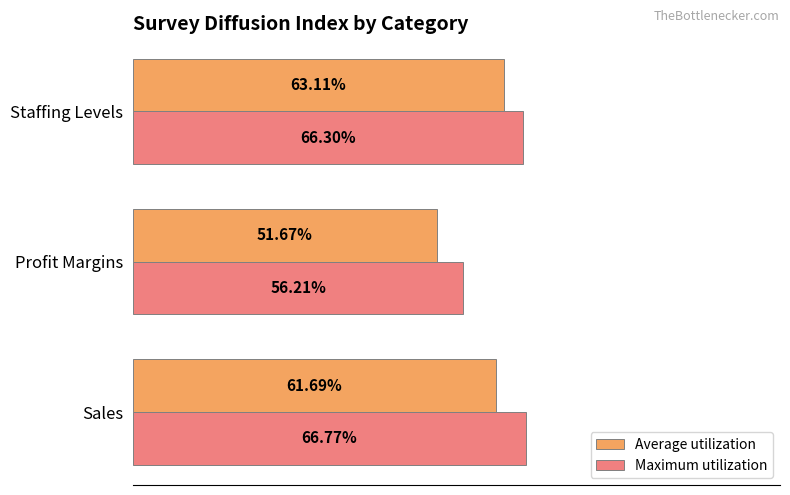

At which label is Maximum utilization closest to 61?

Profit Margins